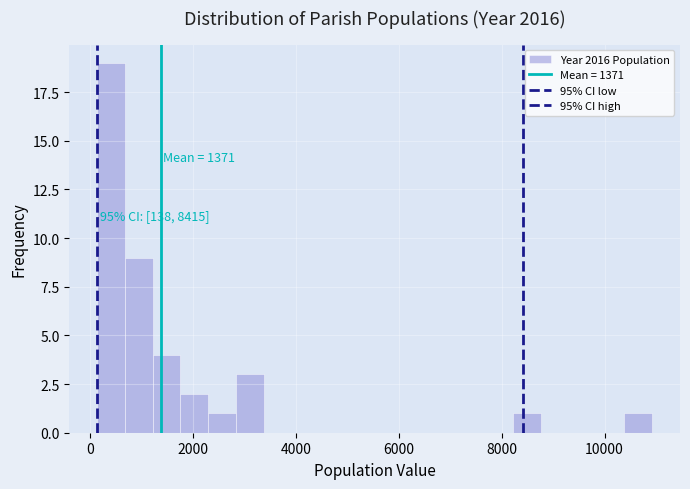

Around what value on the x-axis is the tallest bar? Give the approximate position of its centre, as read against the axis.

400